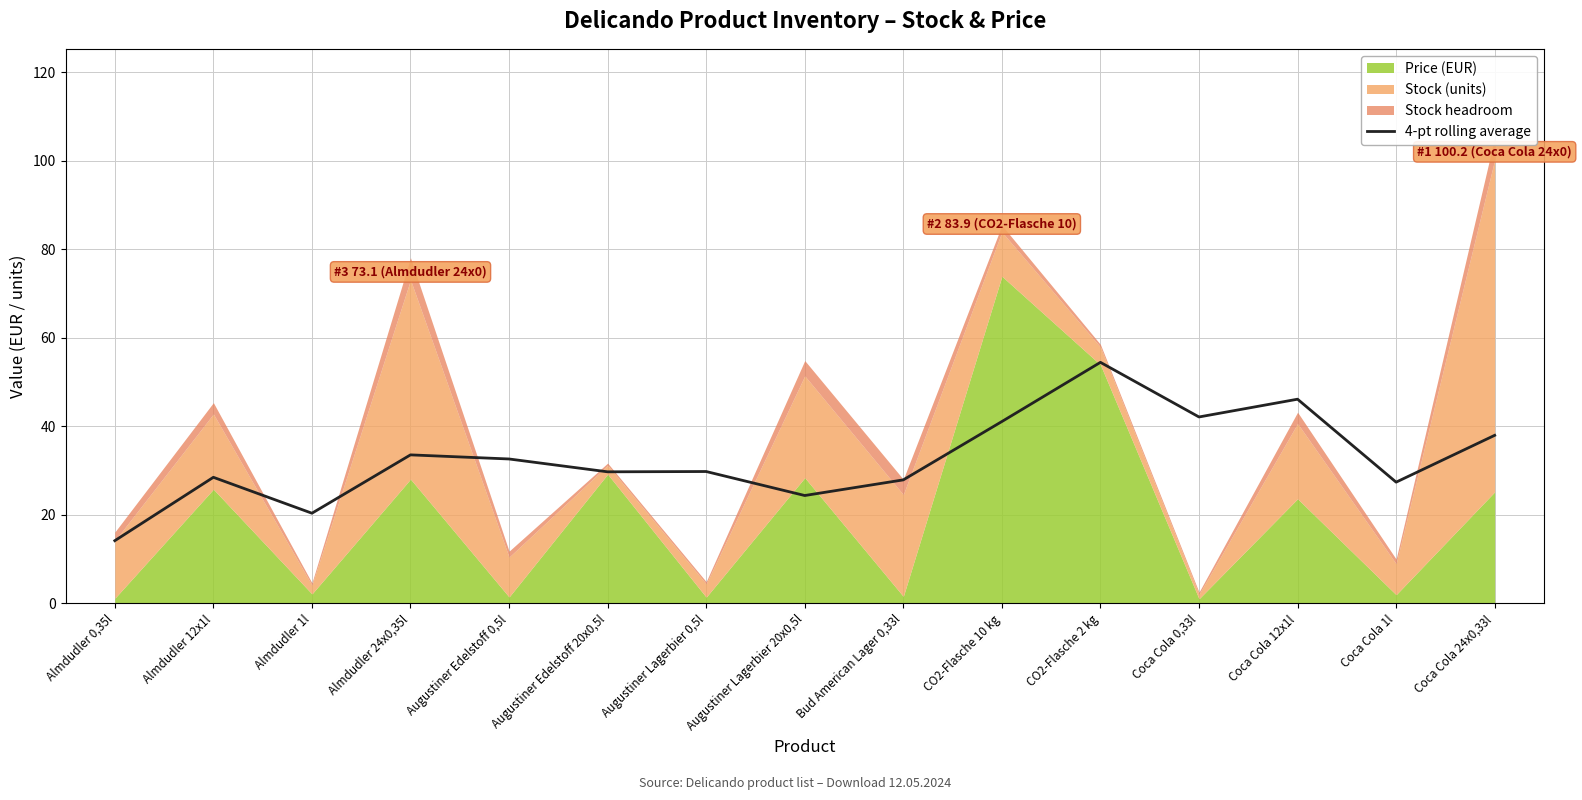

How many lines are shown in the chart?

1